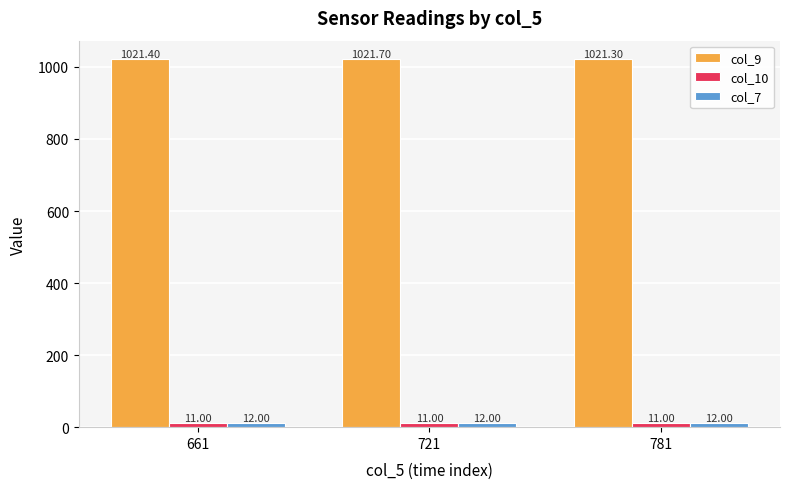

List the series in order of their peak value, lowest first.

col_10, col_7, col_9